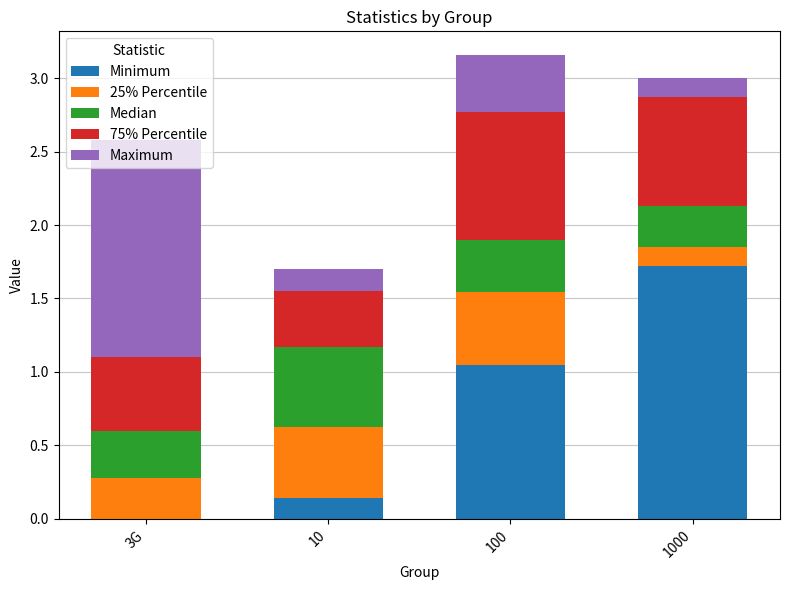

What is the total value across all series at 3G?

2.6